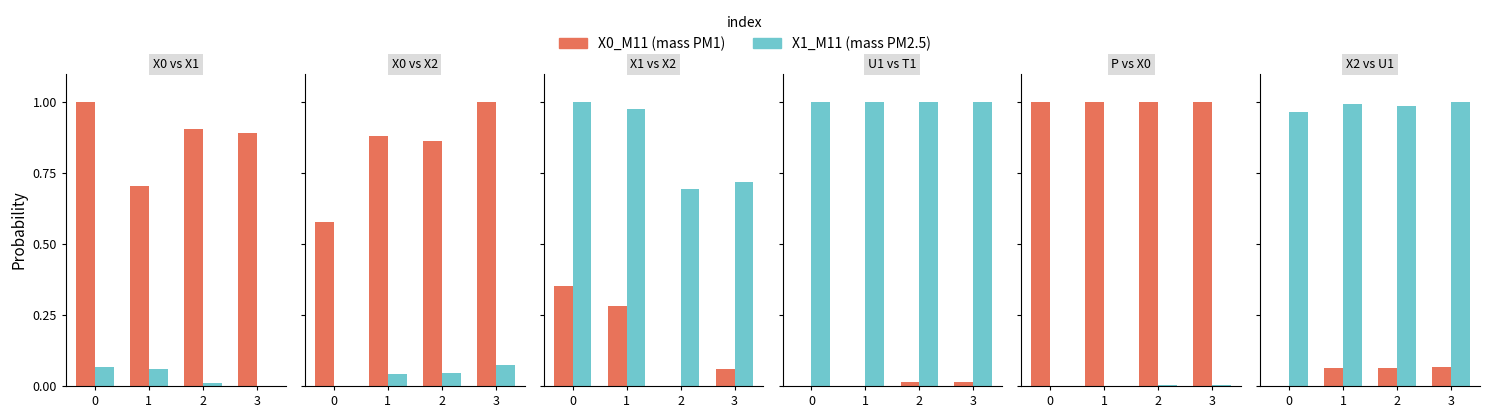

The X2_M11 series shows 0.1 at 2. True or false?

True